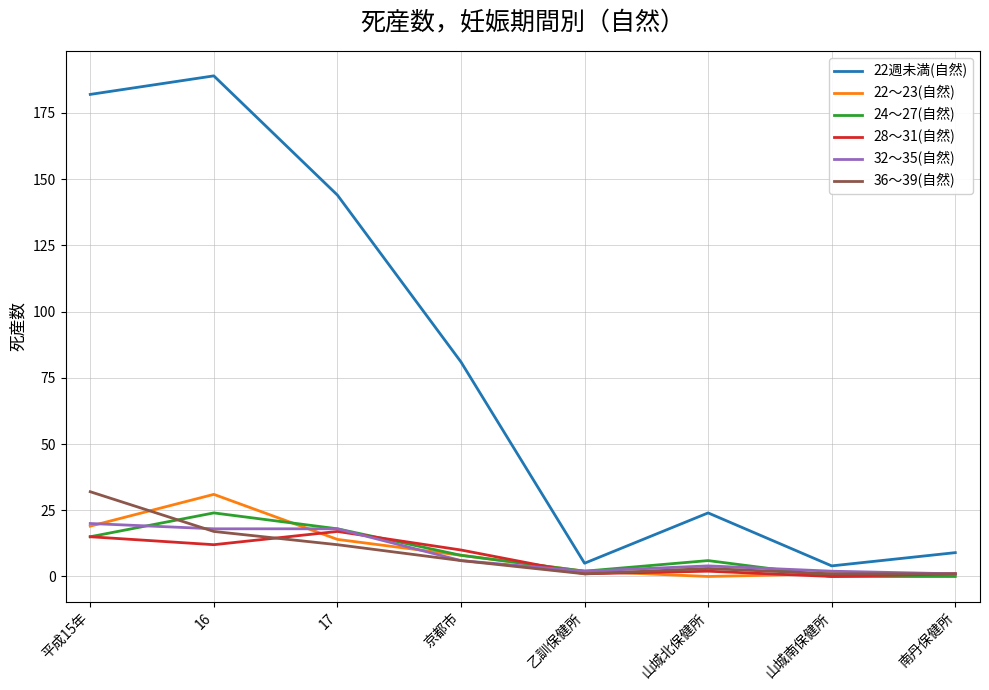

How many interior local peaks does the 36～39(自然) series have?

1